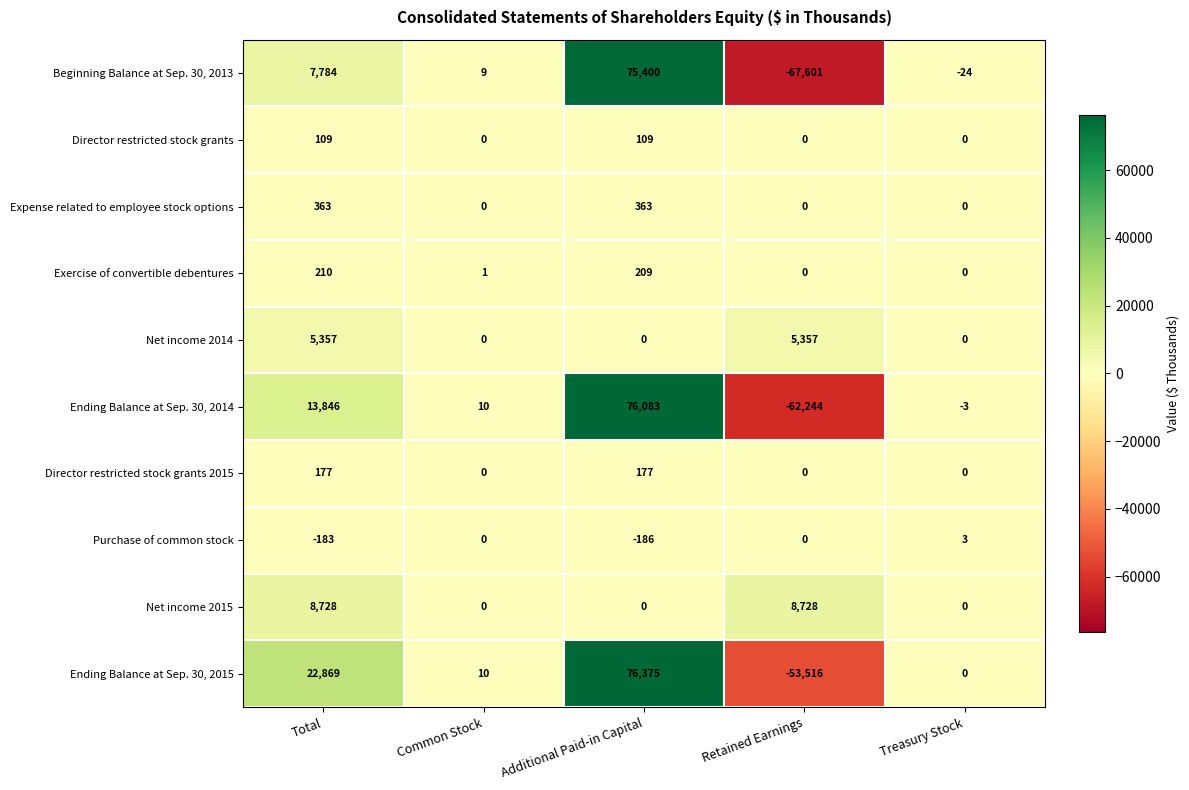

Rank the categories by Ending Balance at Sep. 30, 2014 value from lowest to highest.

Retained Earnings, Treasury Stock, Common Stock, Total, Additional Paid-in Capital